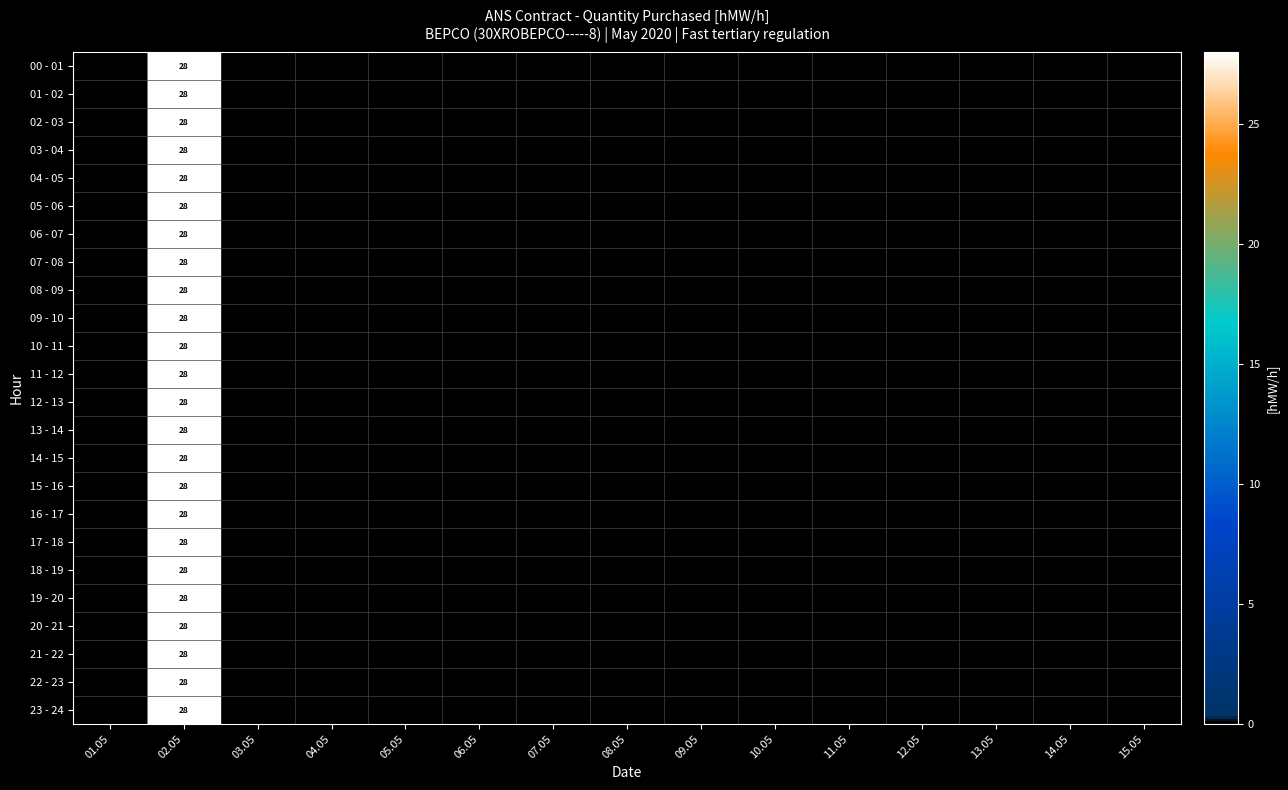

How many series are shown in this chart?

24